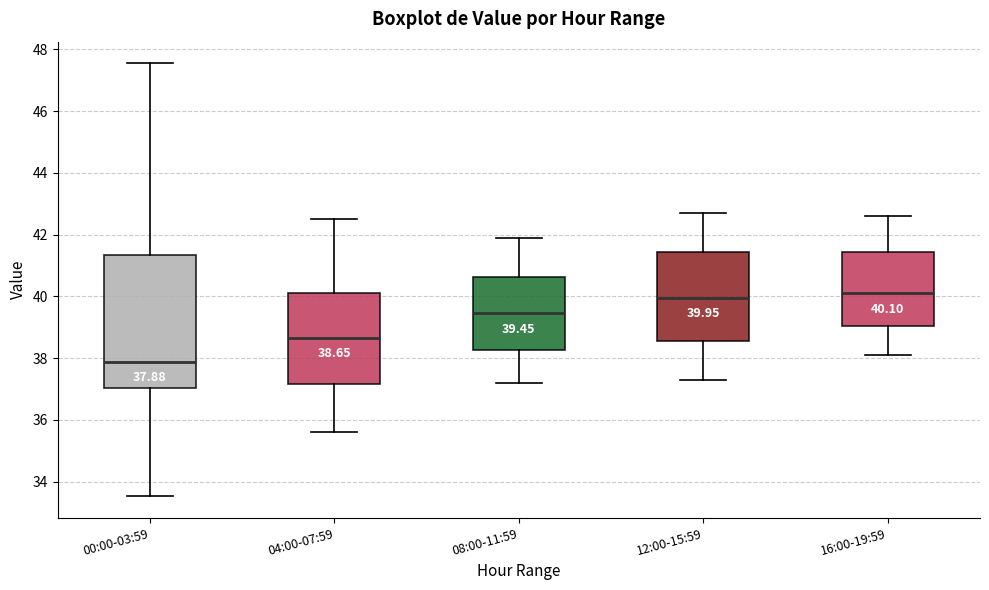

Which box's median line is the lowest?

00:00-03:59